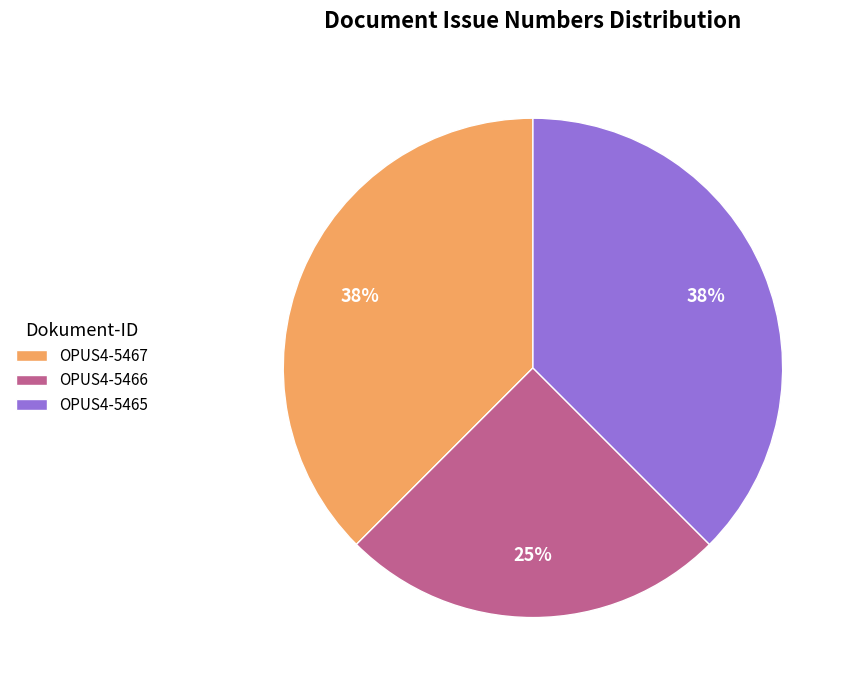

Count the number of slices in the pie.

3